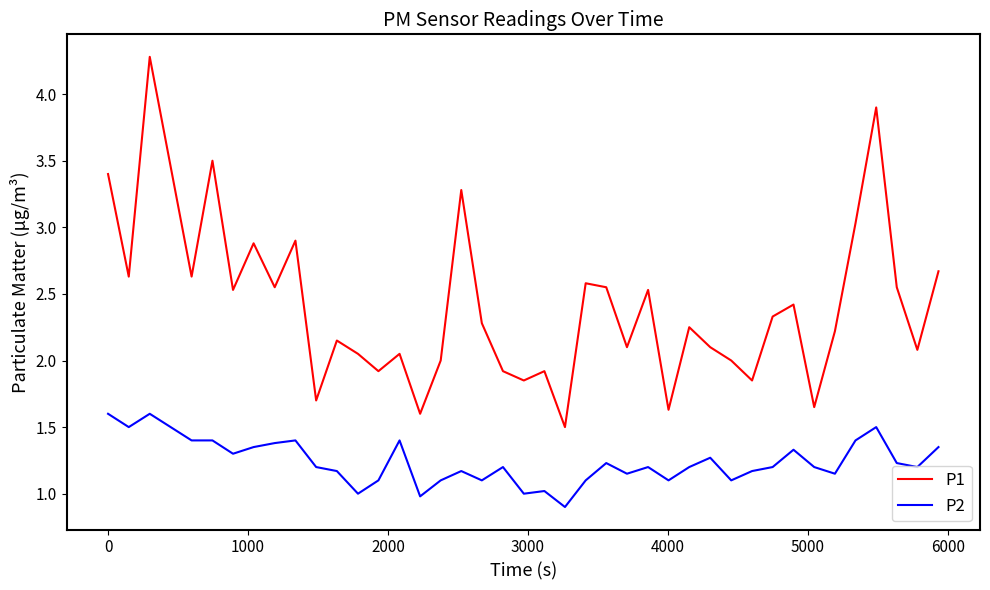

Which series has the largest range (max minus min)?

P1